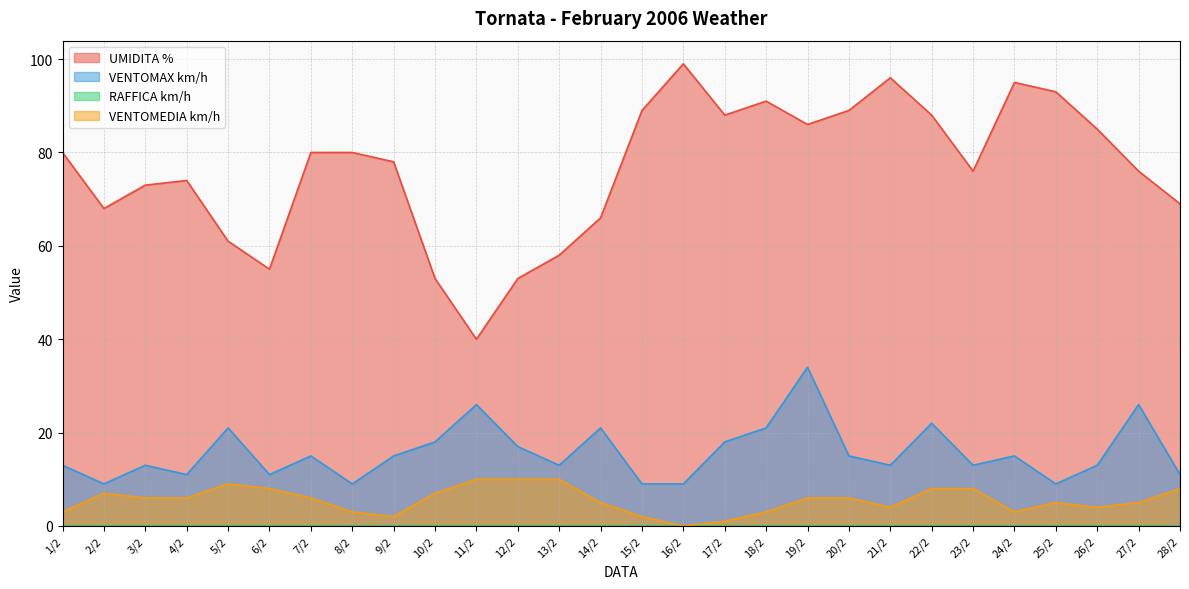

How many data points in UMIDITA % are less than 80?

14